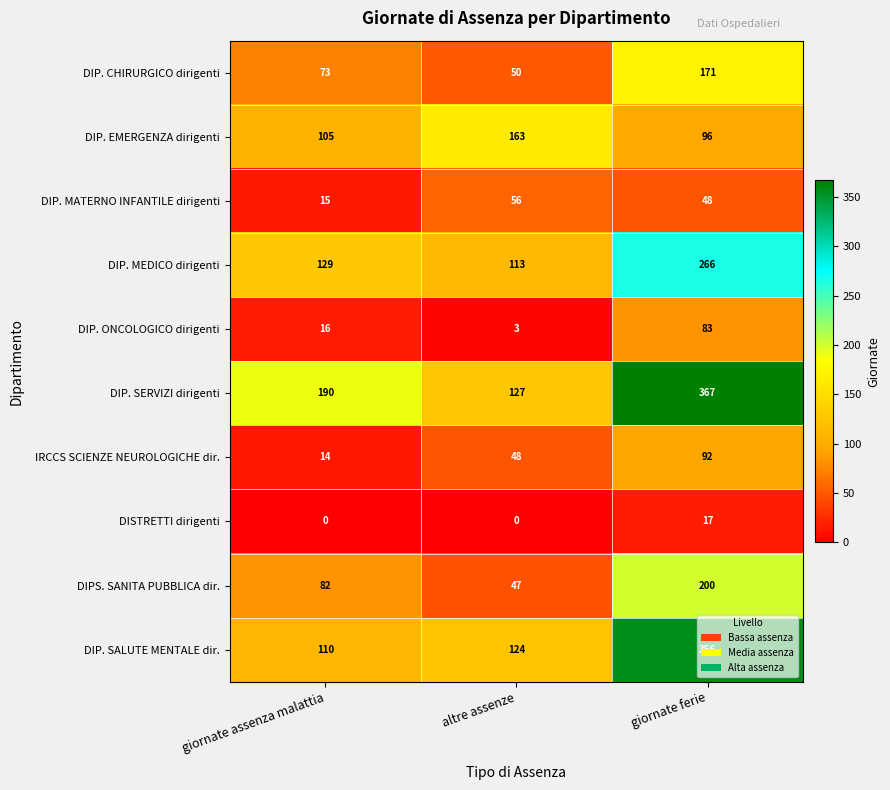

Which category has the highest value in the DIP. SERVIZI dirigenti series?

giornate ferie